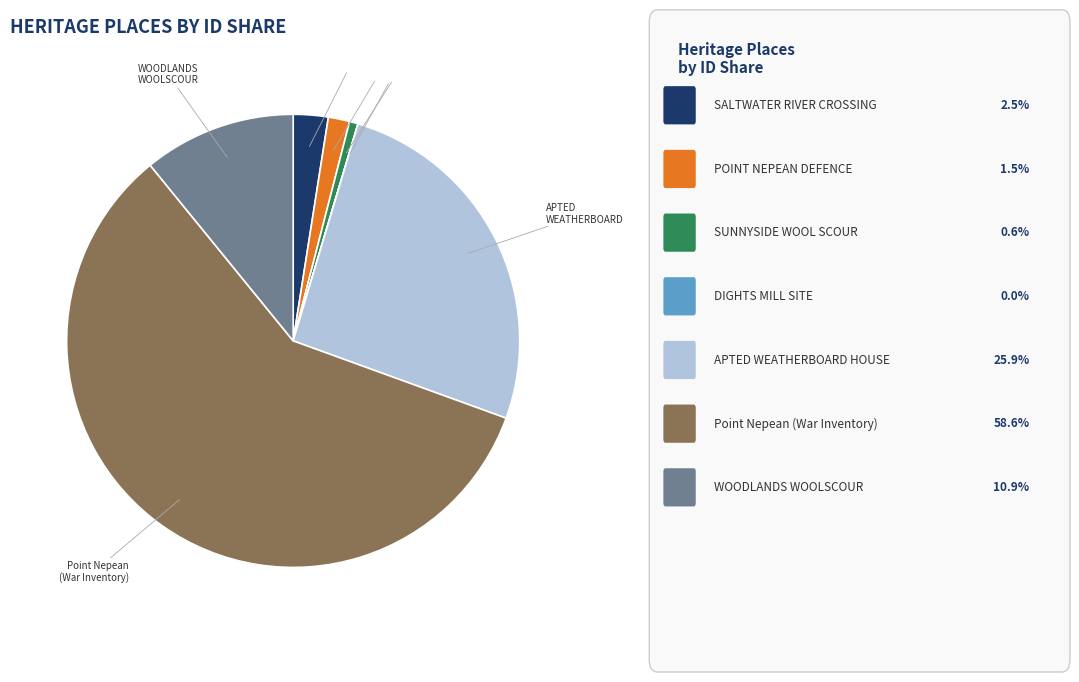

Is there any slice that represents more than half of the pie?

Yes